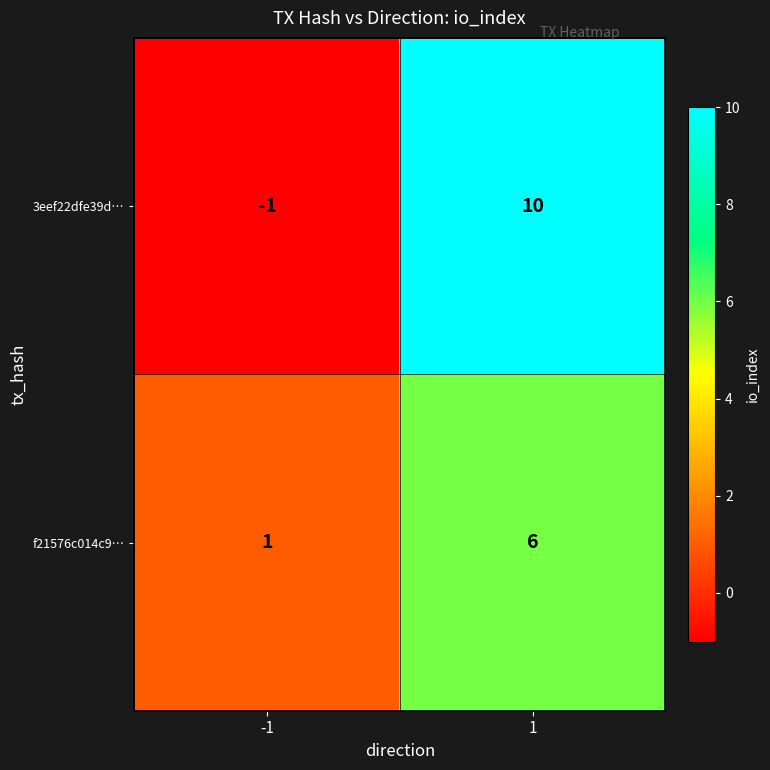

List the series in order of their peak value, highest first.

3eef22dfe39d…, f21576c014c9…